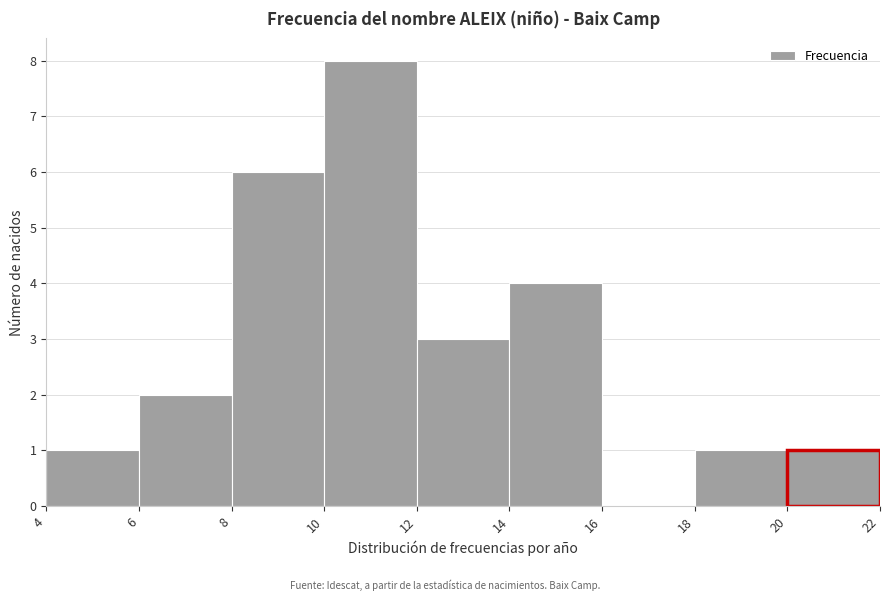

What is the height of the bar covering 20 to 22 on the x-axis? The values are not printed on the chart, so give them approximately, as read against the axis.

1